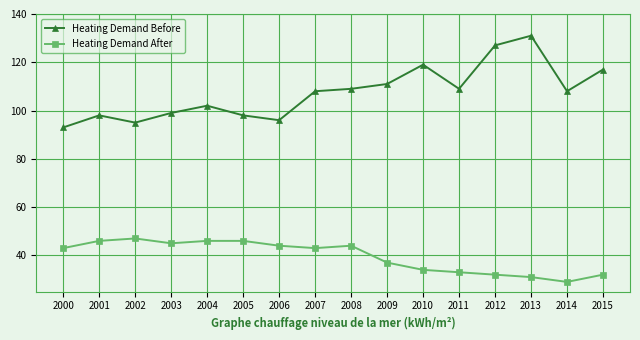

What is the difference between the maximum and minimum values in the Heating Demand Before series?

38